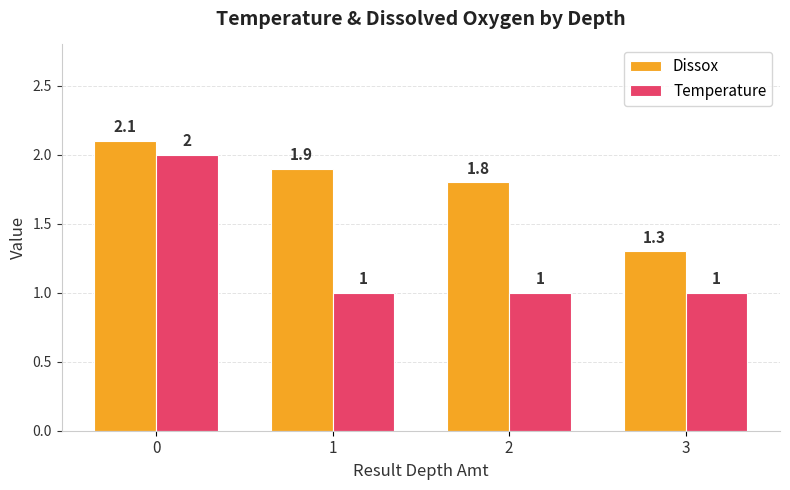

Reading left to right, transcribe all the data shown in this chart.

Dissox: 2.1	1.9	1.8	1.3
Temperature: 2.0	1.0	1.0	1.0